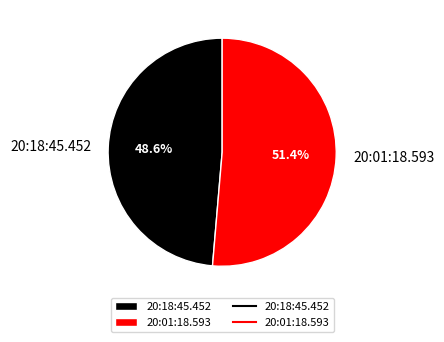

What percentage is NOT represented by 20:18:45.452?

51.4%